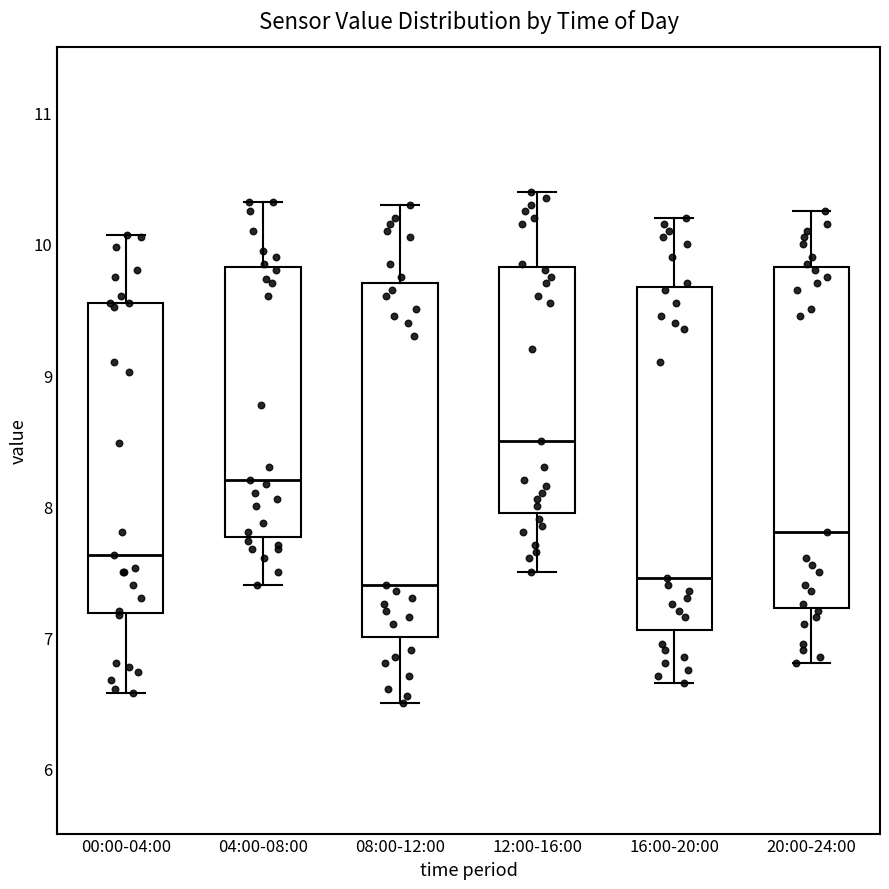

Where is the lower edge of the box for 04:00-08:00 on the y-axis? The values are not printed on the chart, so give them approximately, as read against the axis.

7.8